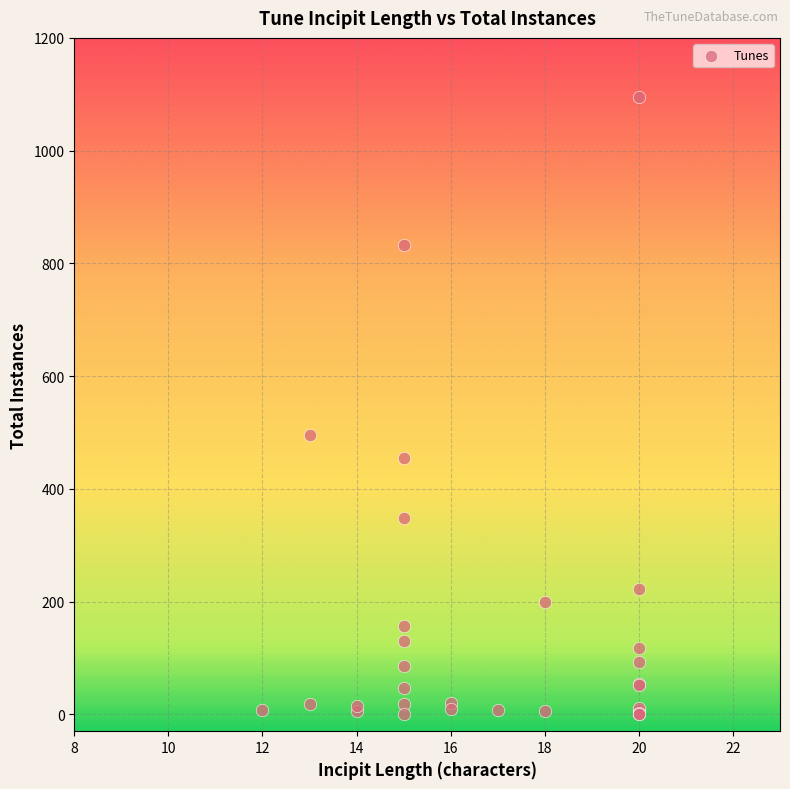

What Y value in the scatter plot is closest to 548?

495